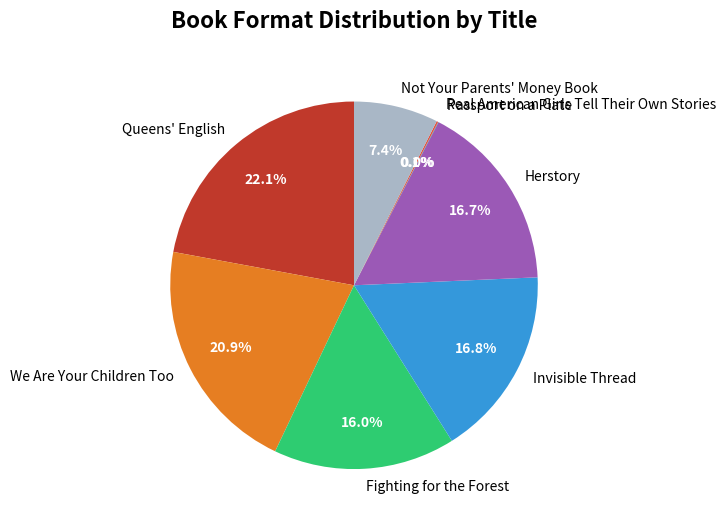

What is the largest slice in the pie chart?

Queens' English